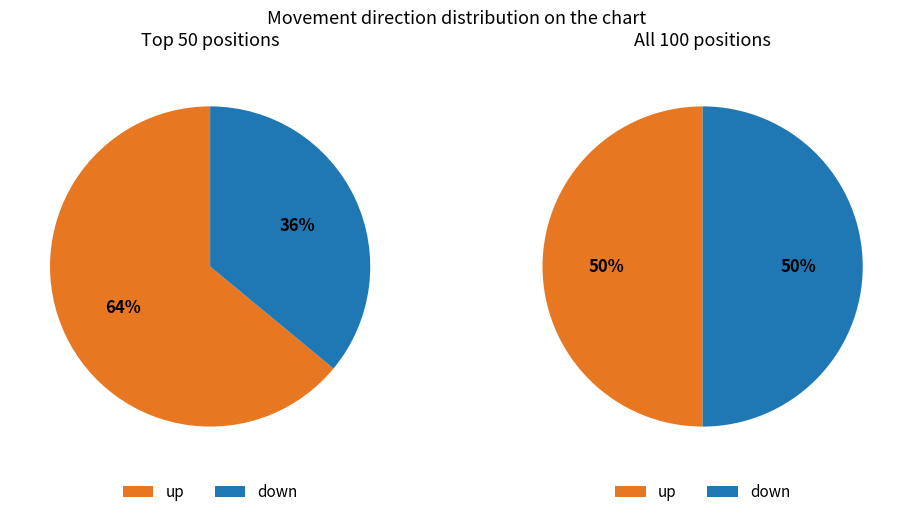

To the nearest percent, what is the combined percentage of down and up?

100%